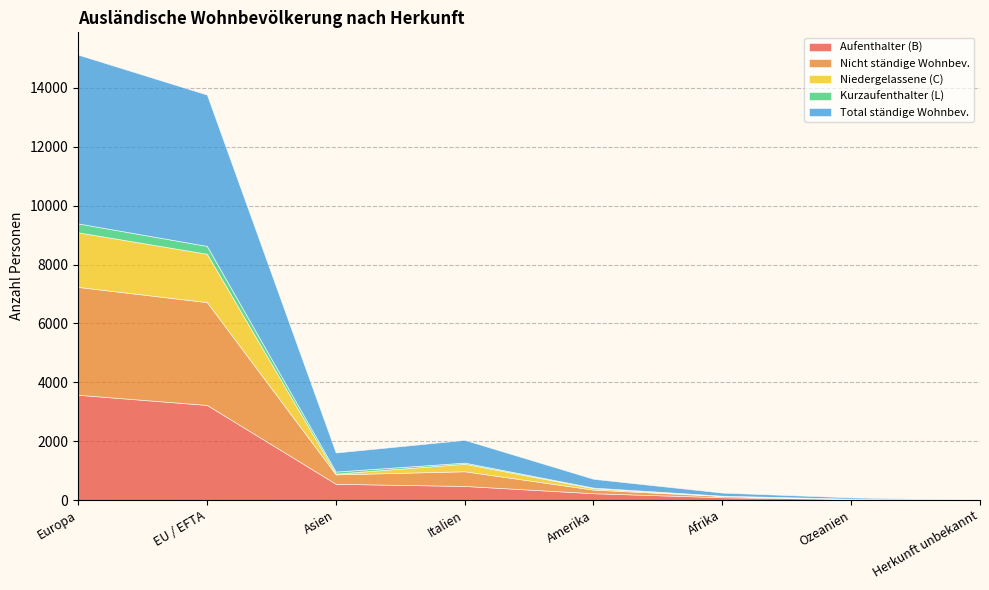

How many values in Kurzaufenthalter (L) are above zero?

6